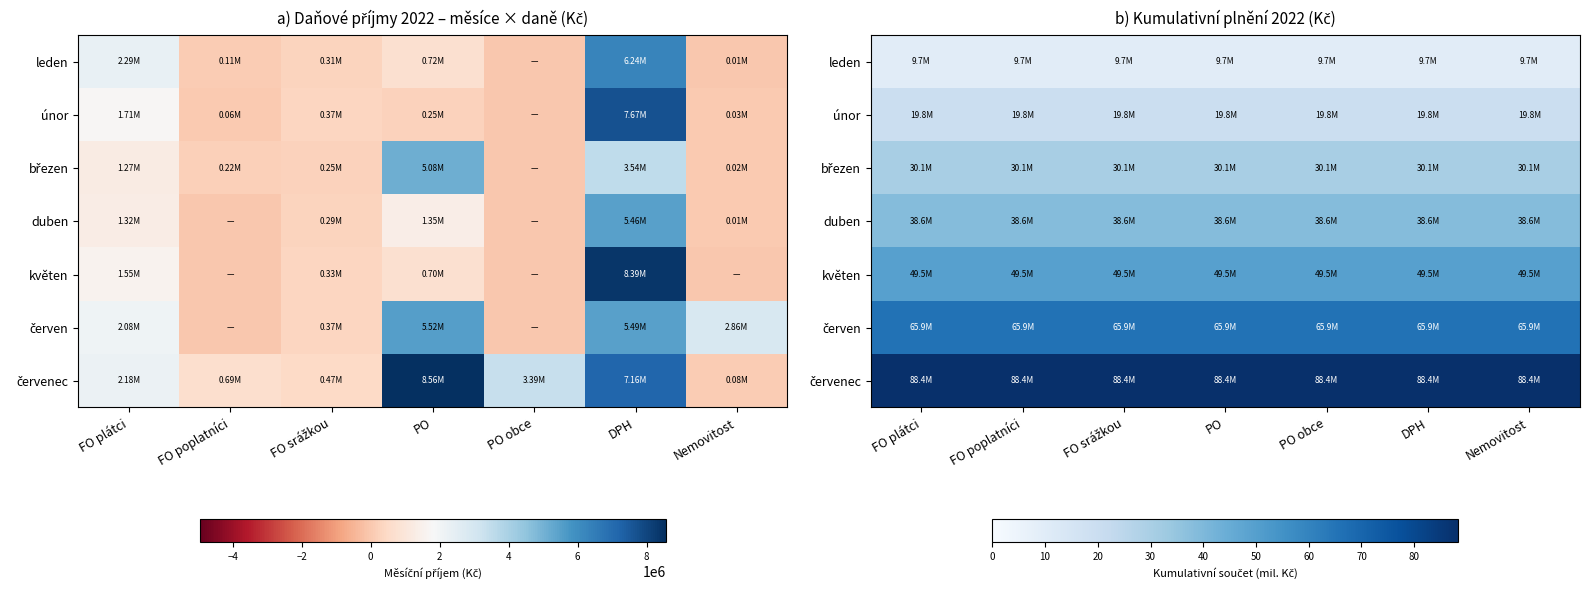

Is it true that červen equals 65.9 at PO?

True